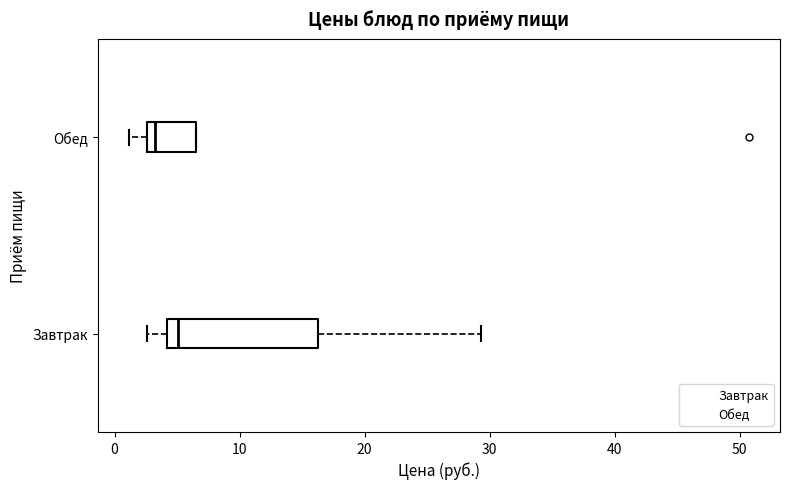

Which box has the furthest to the right median line?

Завтрак